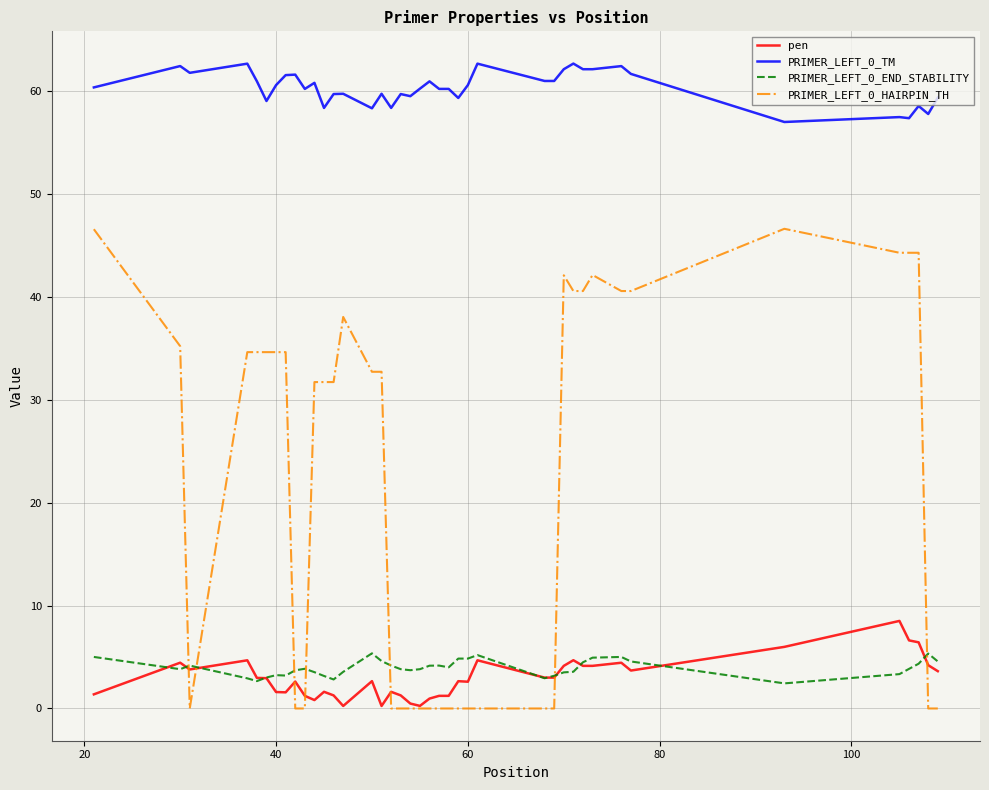

Which series has the largest total across all categories?

PRIMER_LEFT_0_TM